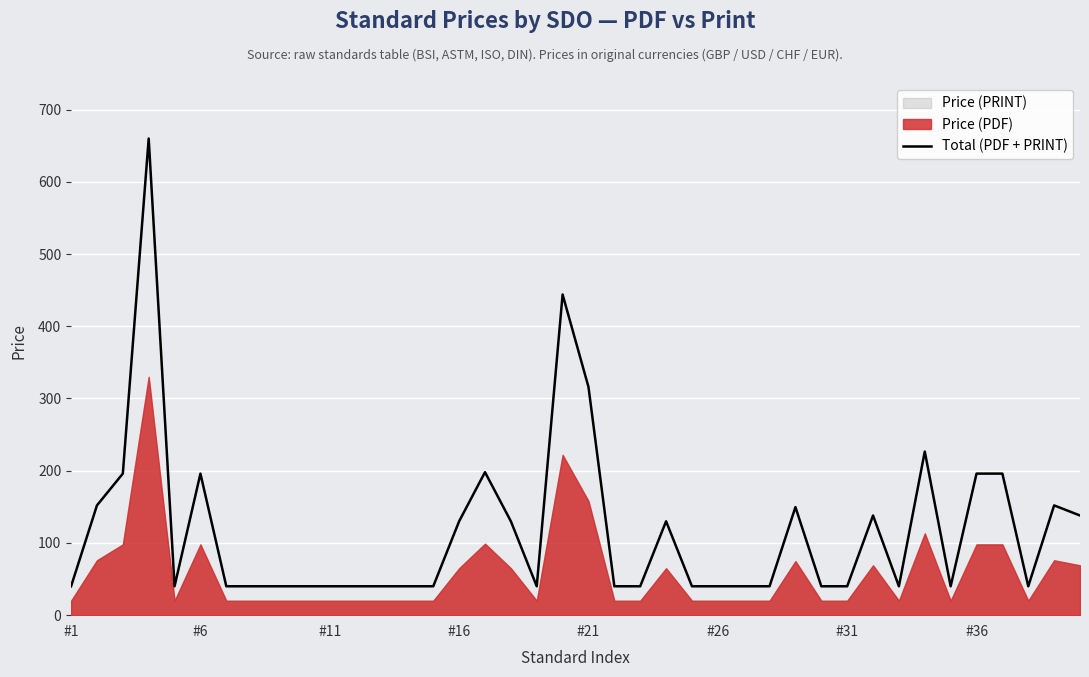

What is the lowest value of the Total (PDF + PRINT) series?

40.0